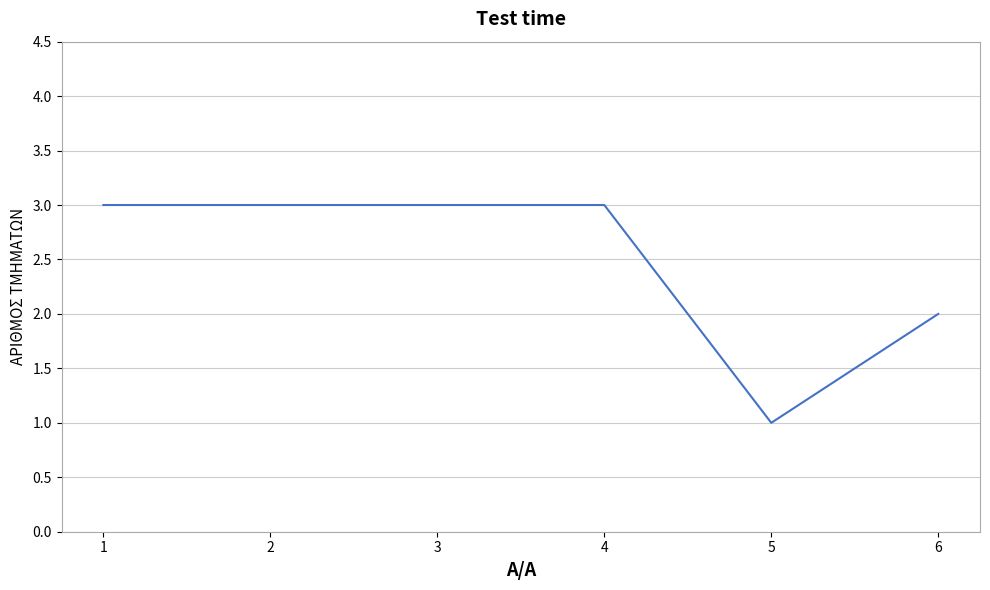

Which label corresponds to the smallest value in the chart?

5